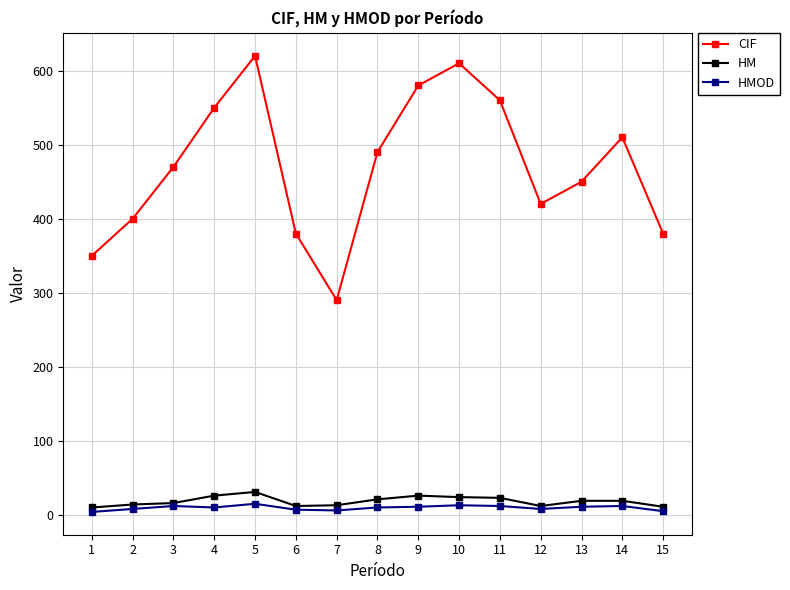

Which series has the largest range (max minus min)?

CIF